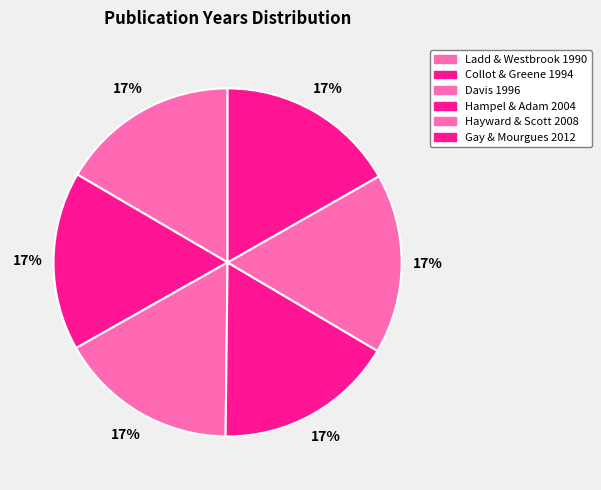

Which category has the smallest portion of the pie?

Ladd & Westbrook 1990